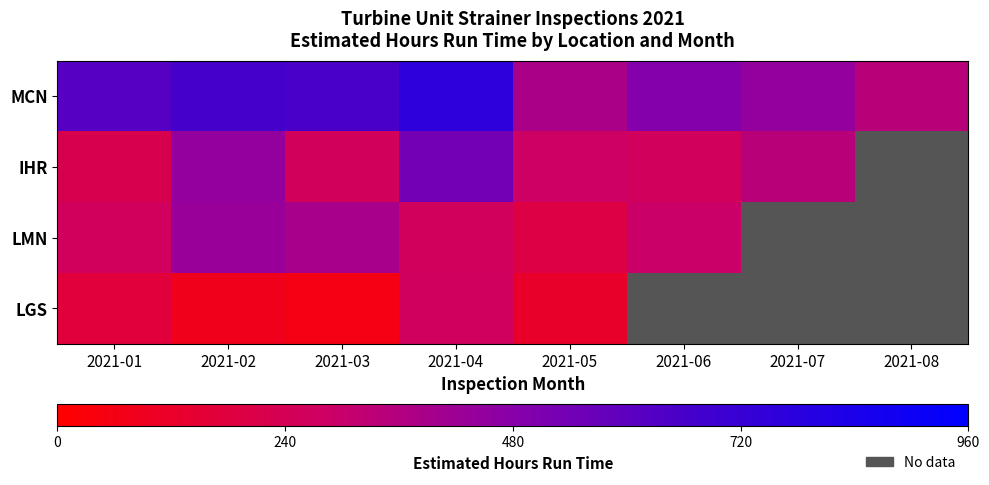

List the series in order of their peak value, highest first.

IHR, LMN, LGS, MCN